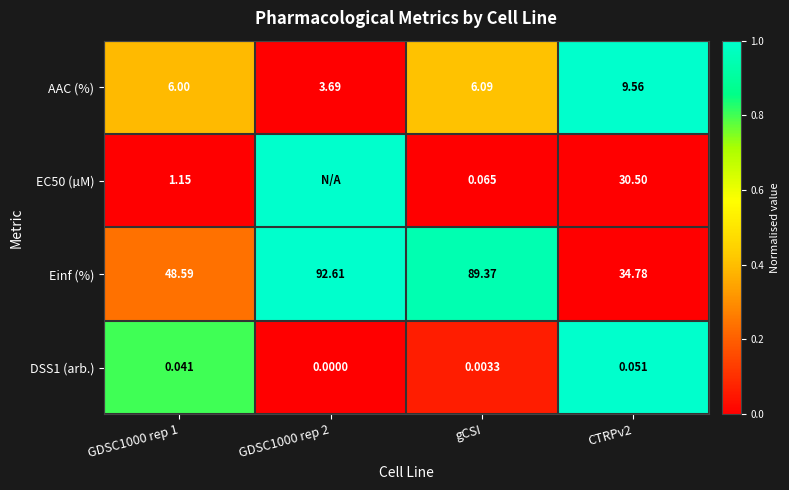

Is the value of Einf (%) at gCSI greater than the value of DSS1 (arb.) at CTRPv2?

Yes